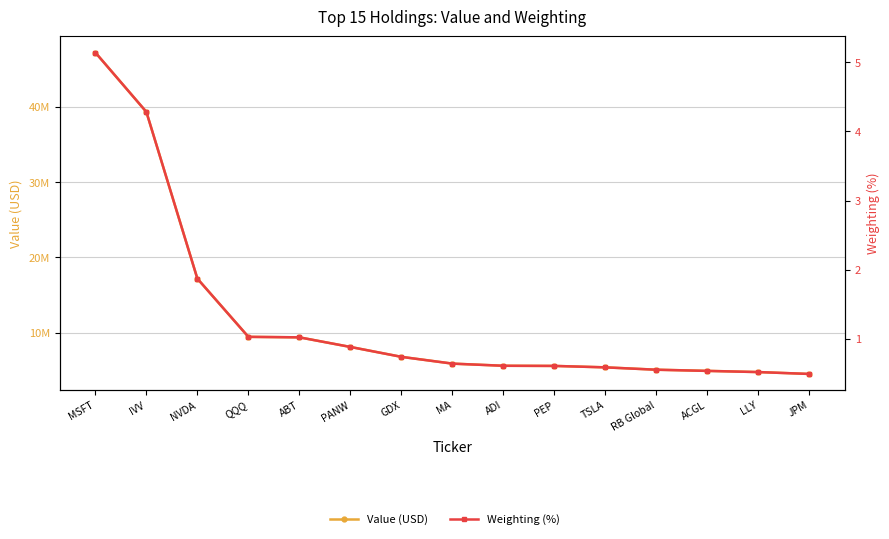

Does the chart display data point markers on the line(s)?

Yes